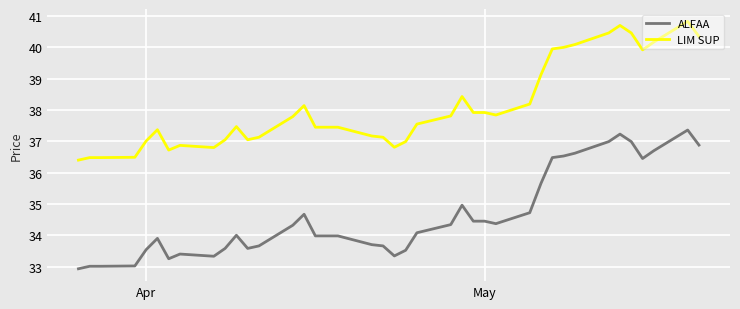

List the series in order of their peak value, lowest first.

ALFAA, LIM SUP